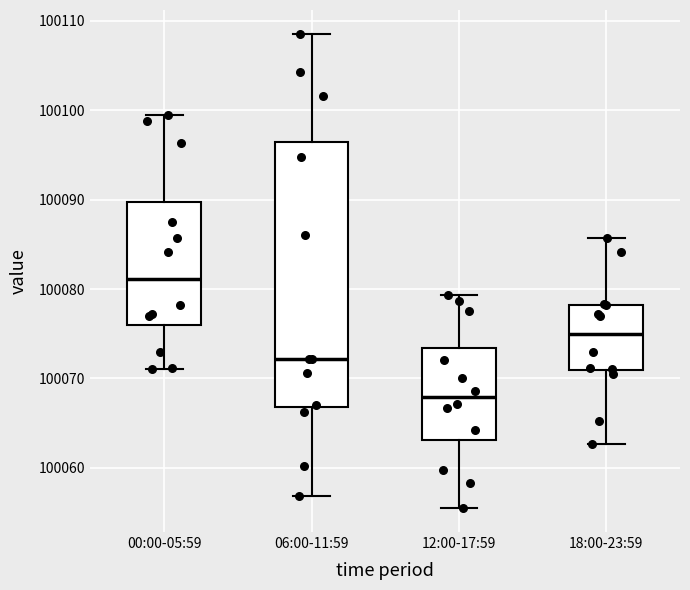

Reading left to right, read every box against the y-axis: the position of its median line, the range the box covers, and the ends of its whiskers. The values are not printed on the chart, so give them approximately, as read against the axis.

00:00-05:59: median 100081, box 100076 to 100090, whiskers 100071 to 100100
06:00-11:59: median 100072, box 100067 to 100096, whiskers 100057 to 100109
12:00-17:59: median 100068, box 100063 to 100073, whiskers 100055 to 100079
18:00-23:59: median 100075, box 100071 to 100078, whiskers 100063 to 100086